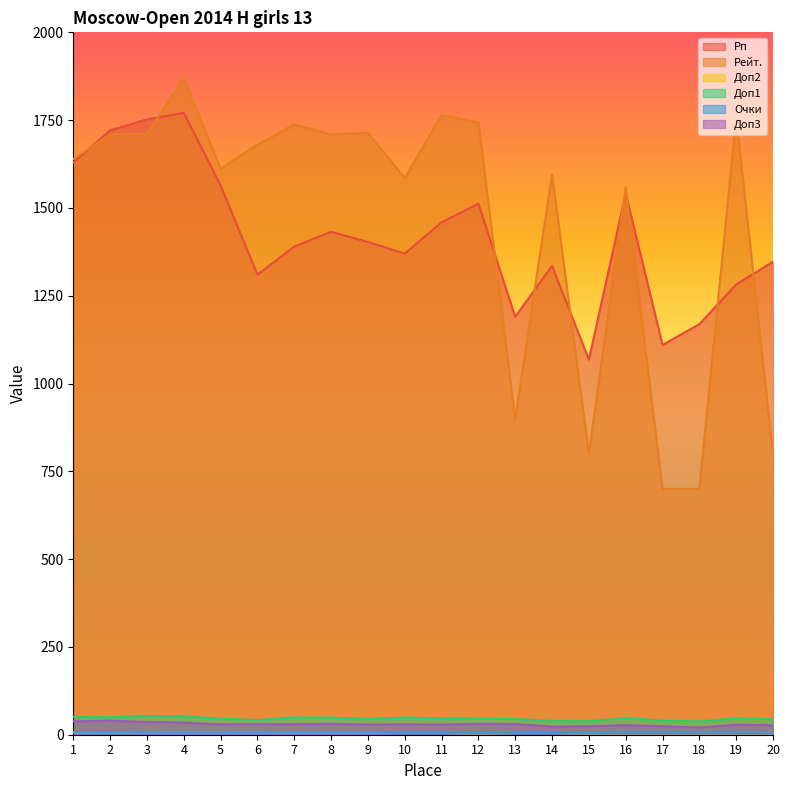

What is the greatest value displayed?

1869.0